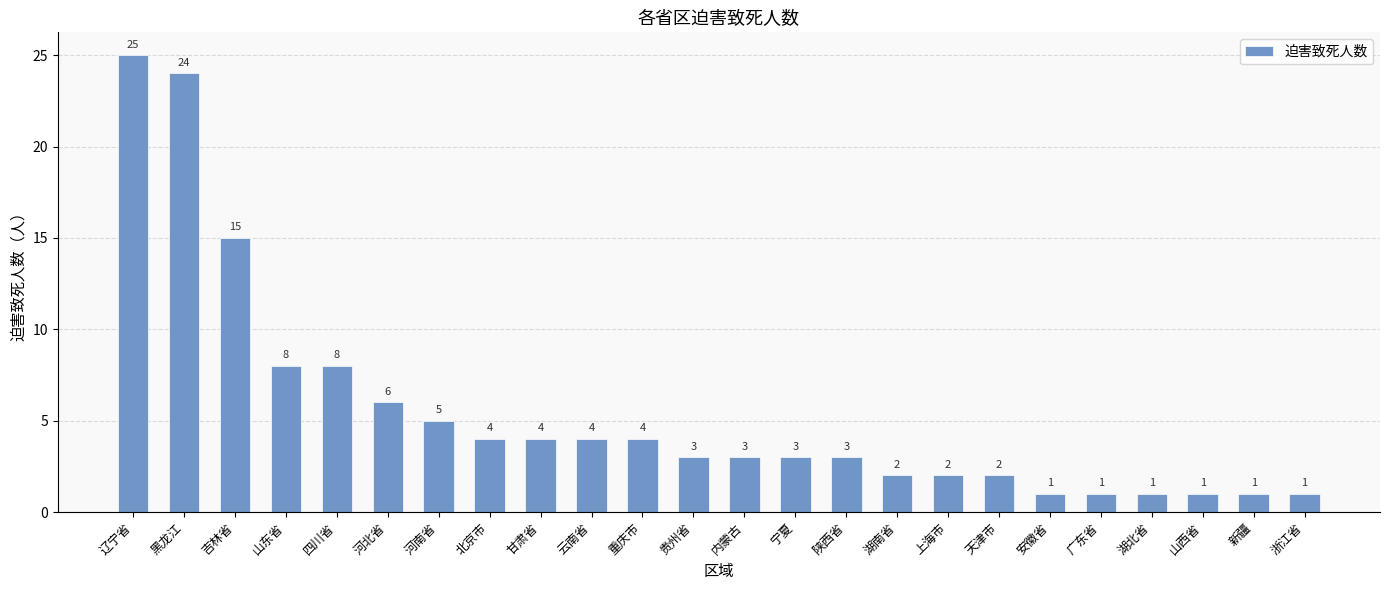

Does the chart contain any negative values?

No